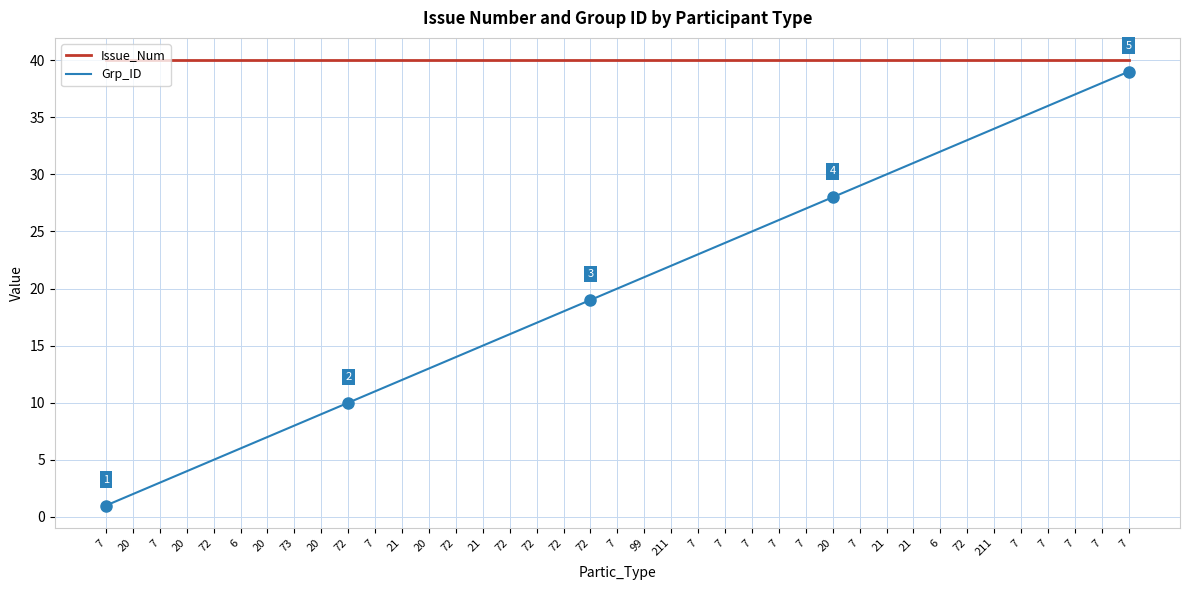

Reading left to right, transcribe all the data shown in this chart.

Issue_Num: 7=40	20=40	7=40	20=40	72=40	6=40	20=40	73=40	20=40	72=40	7=40	21=40	20=40	72=40	21=40	72=40	72=40	72=40	72=40	7=40	99=40	211=40	7=40	7=40	7=40	7=40	7=40	20=40	7=40	21=40	21=40	6=40	72=40	211=40	7=40	7=40	7=40	7=40	7=40
Grp_ID: 7=1	20=2	7=3	20=4	72=5	6=6	20=7	73=8	20=9	72=10	7=11	21=12	20=13	72=14	21=15	72=16	72=17	72=18	72=19	7=20	99=21	211=22	7=23	7=24	7=25	7=26	7=27	20=28	7=29	21=30	21=31	6=32	72=33	211=34	7=35	7=36	7=37	7=38	7=39